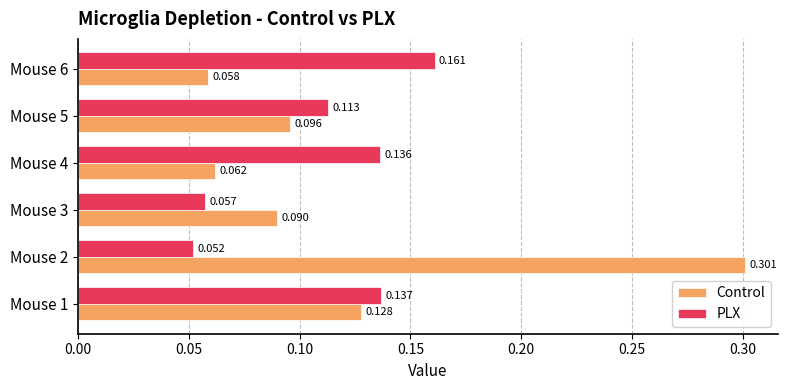

Which series changed the most between Mouse 1 and Mouse 3?

PLX